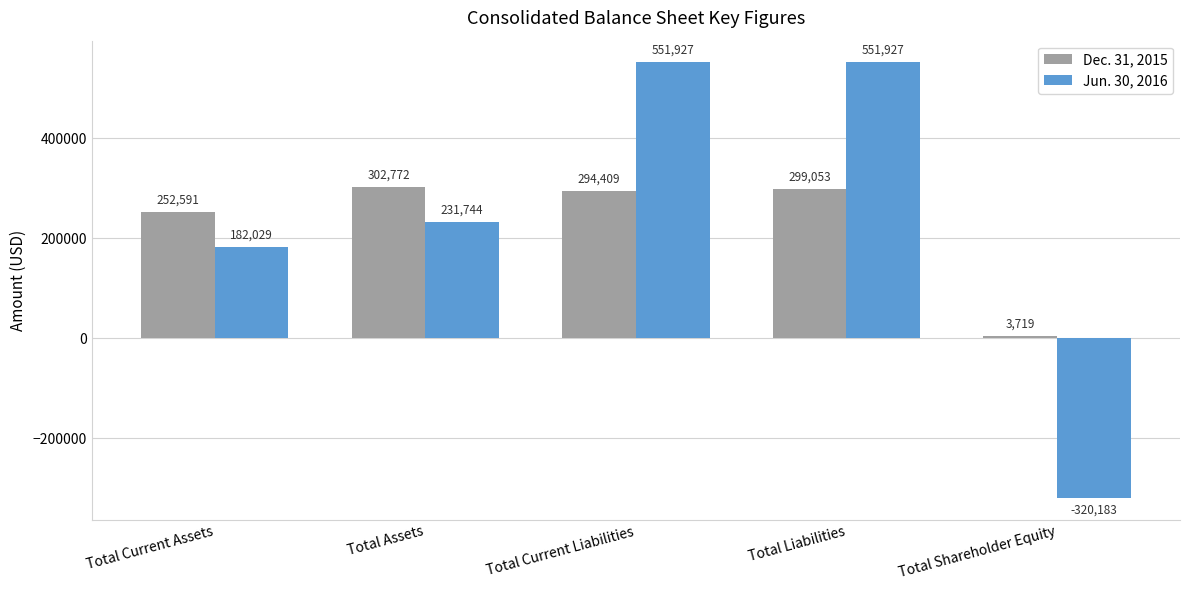

Reading left to right, extract all data points from this chart.

Dec. 31, 2015: Total Current Assets=252591	Total Assets=302772	Total Current Liabilities=294409	Total Liabilities=299053	Total Shareholder Equity=3719
Jun. 30, 2016: Total Current Assets=182029	Total Assets=231744	Total Current Liabilities=551927	Total Liabilities=551927	Total Shareholder Equity=-320183